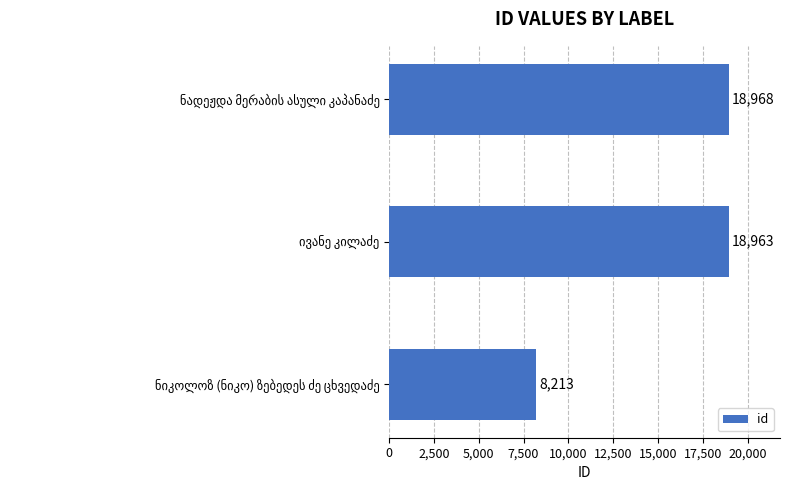

What is the sum of all values?

46144